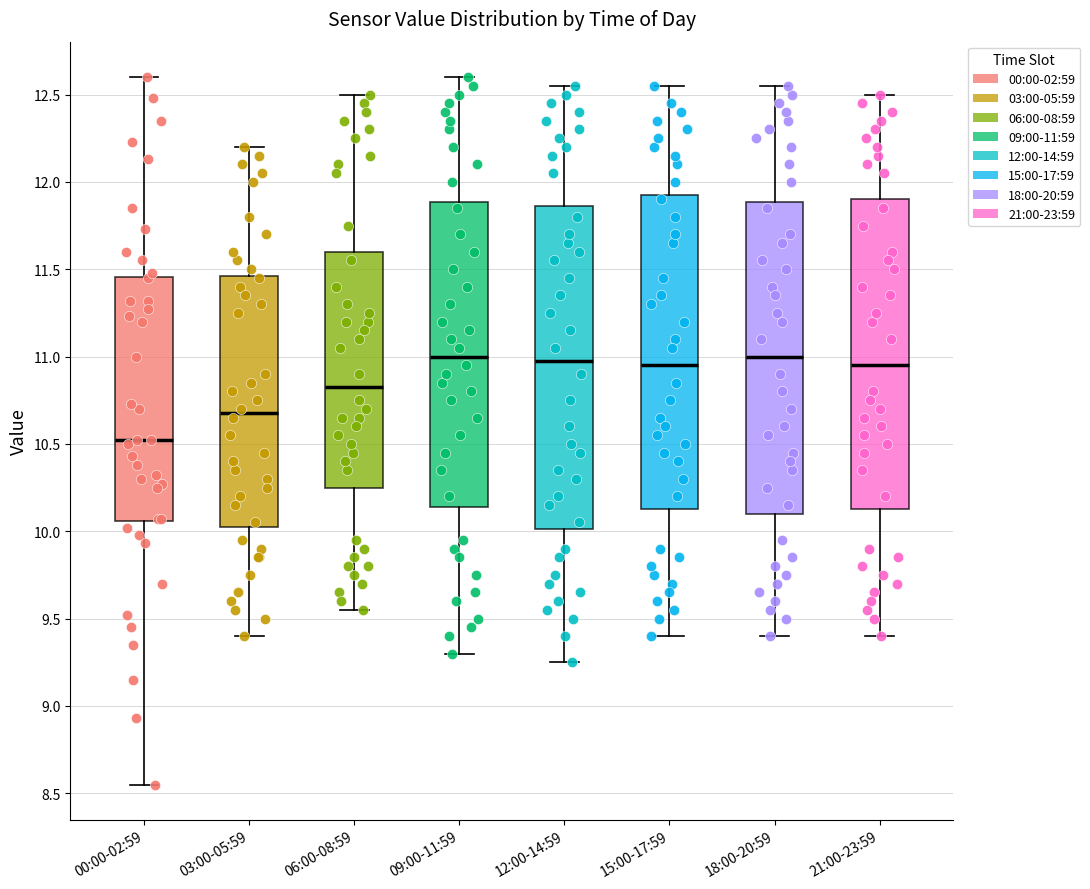

Reading left to right, read every box against the y-axis: the position of its median line, the range the box covers, and the ends of its whiskers. The values are not printed on the chart, so give them approximately, as read against the axis.

00:00-02:59: median 10.50, box 10.05 to 11.45, whiskers 8.55 to 12.60
03:00-05:59: median 10.70, box 10.05 to 11.45, whiskers 9.40 to 12.20
06:00-08:59: median 10.85, box 10.25 to 11.60, whiskers 9.55 to 12.50
09:00-11:59: median 11.00, box 10.15 to 11.90, whiskers 9.30 to 12.60
12:00-14:59: median 11.00, box 10.00 to 11.85, whiskers 9.25 to 12.55
15:00-17:59: median 10.95, box 10.15 to 11.95, whiskers 9.40 to 12.55
18:00-20:59: median 11.00, box 10.10 to 11.90, whiskers 9.40 to 12.55
21:00-23:59: median 10.95, box 10.15 to 11.90, whiskers 9.40 to 12.50